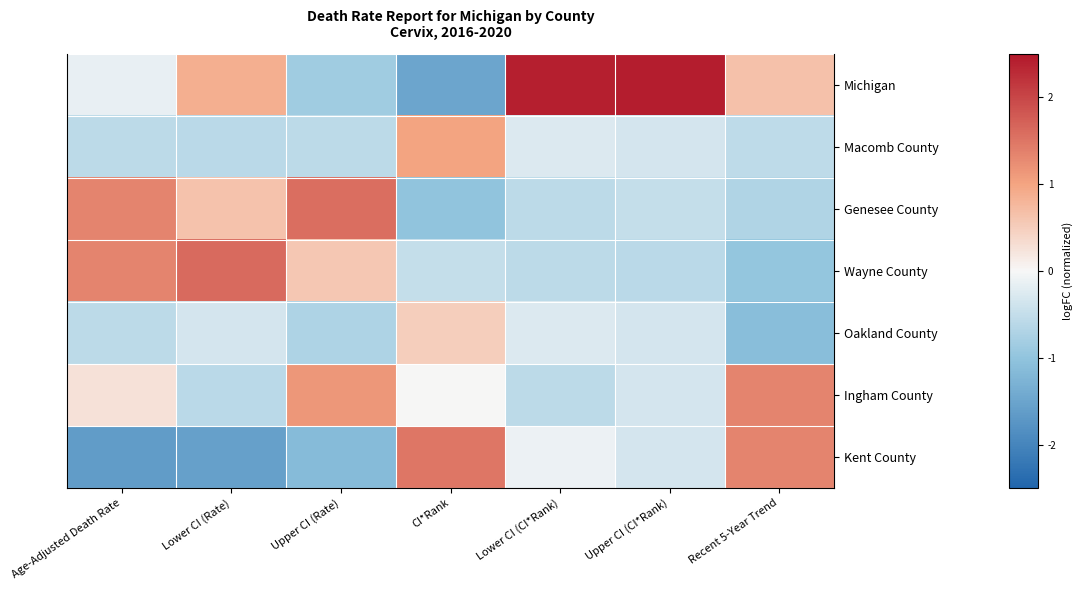

Which series has the largest total across all categories?

Michigan